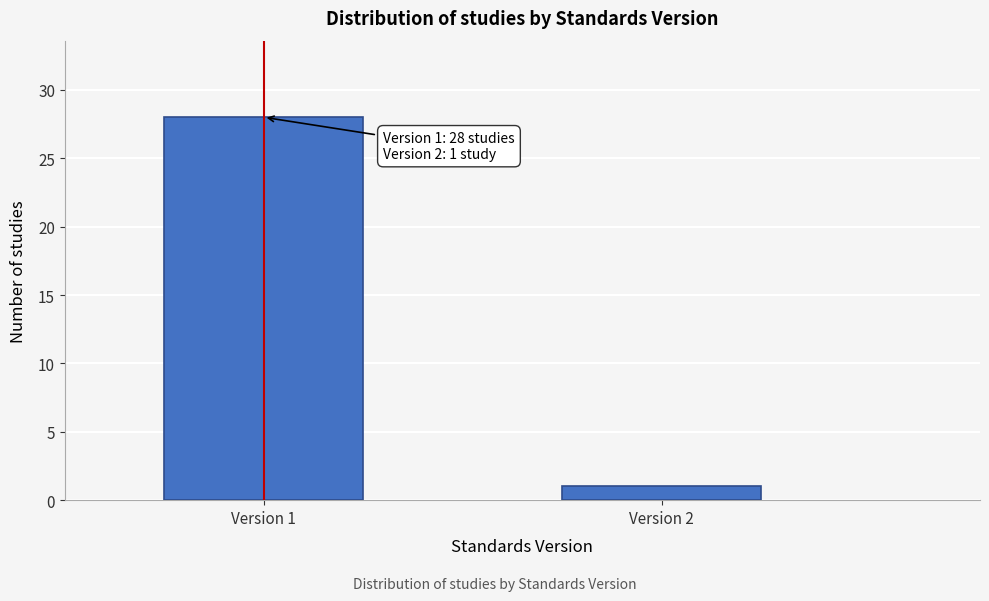

Reading left to right, what are all the values shown in this chart?

Version 1=28	Version 2=1